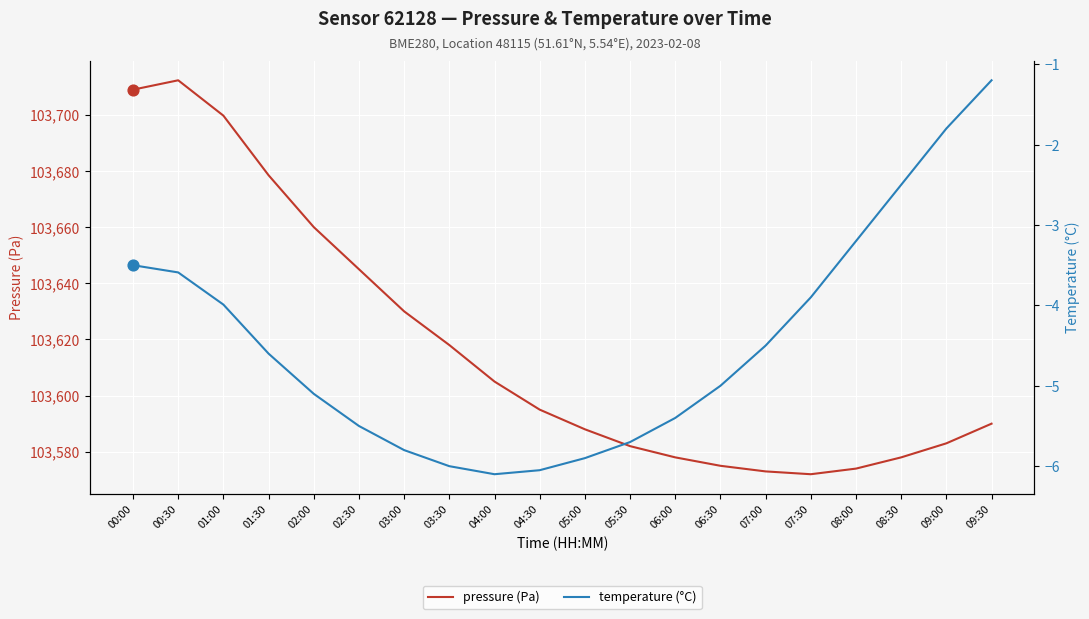

What is the total value across all series at 01:00?

103695.7